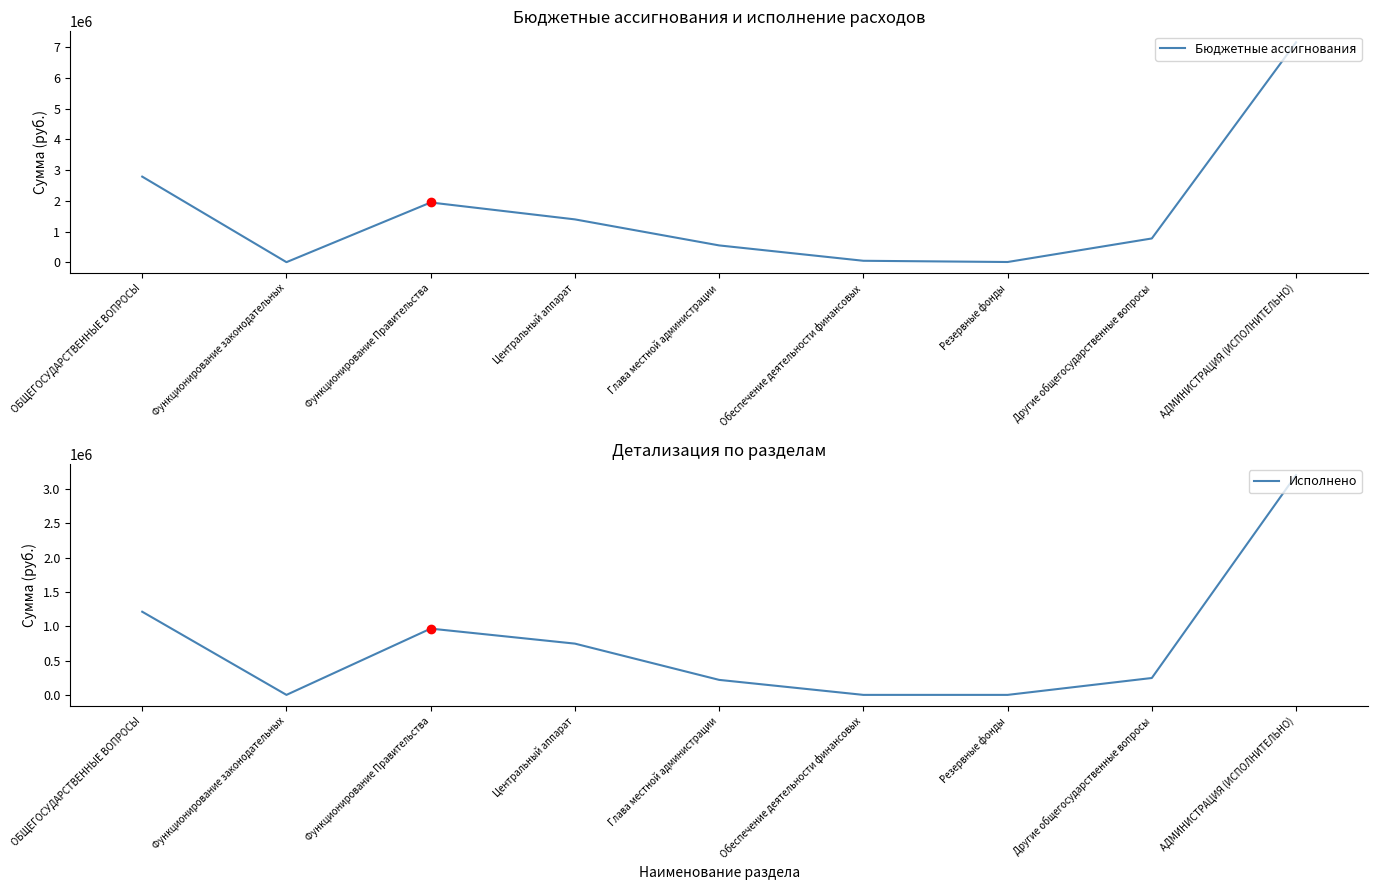

In Бюджетные ассигнования, how many points are higher than both neighbors (excluding endpoints)?

1